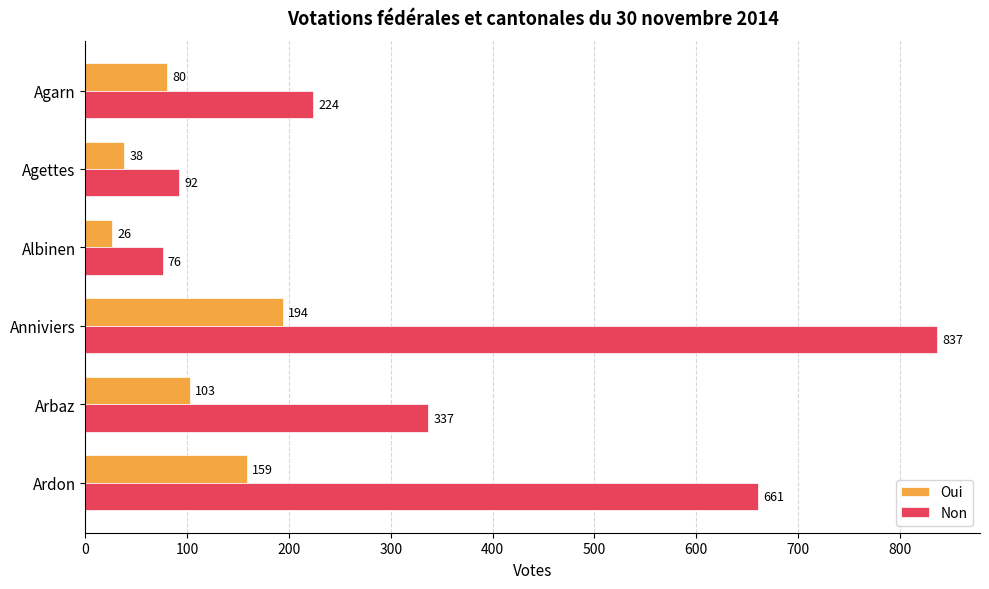

What is the smallest value displayed?

26